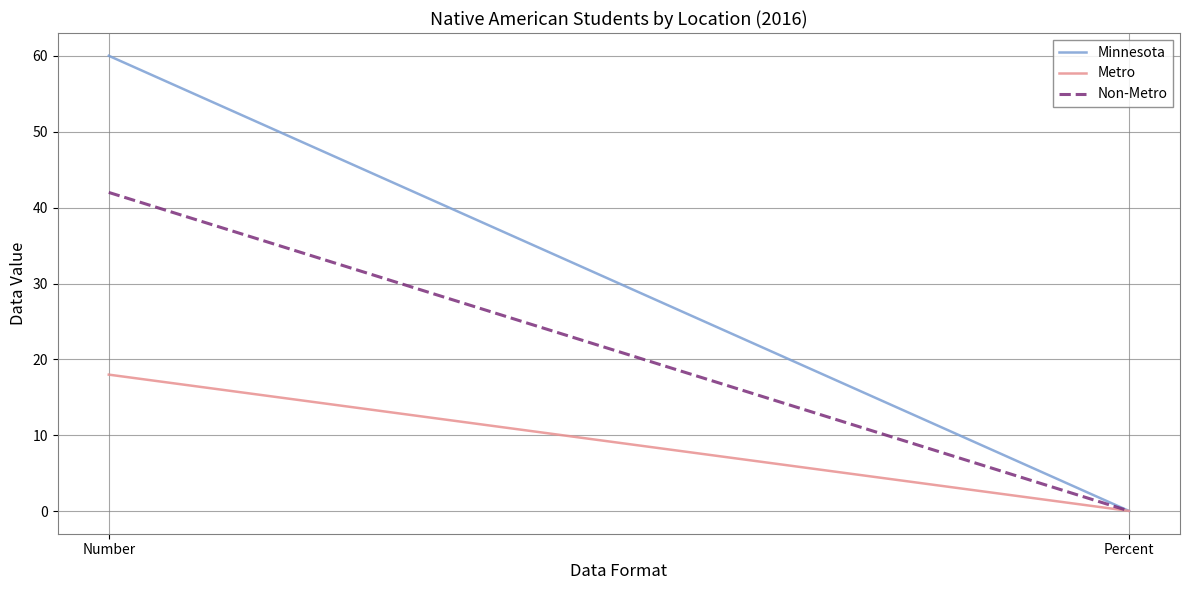

At how many categories does at least one series exceed 56?

1